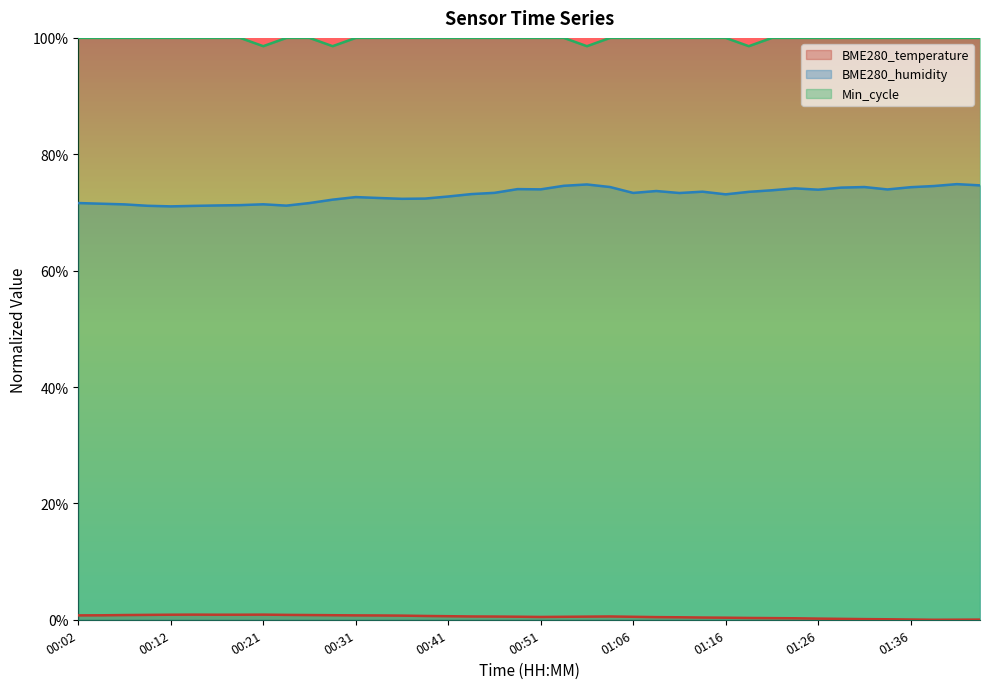

What is the label of the 2nd point from the left?

00:04